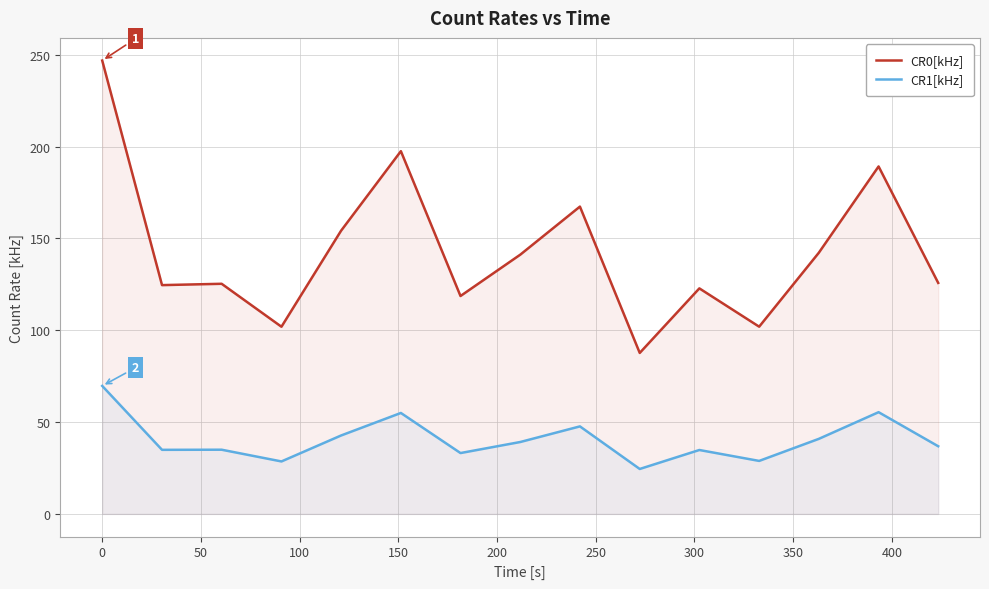

True or false: CR1[kHz] and CR0[kHz] intersect in this chart.

False